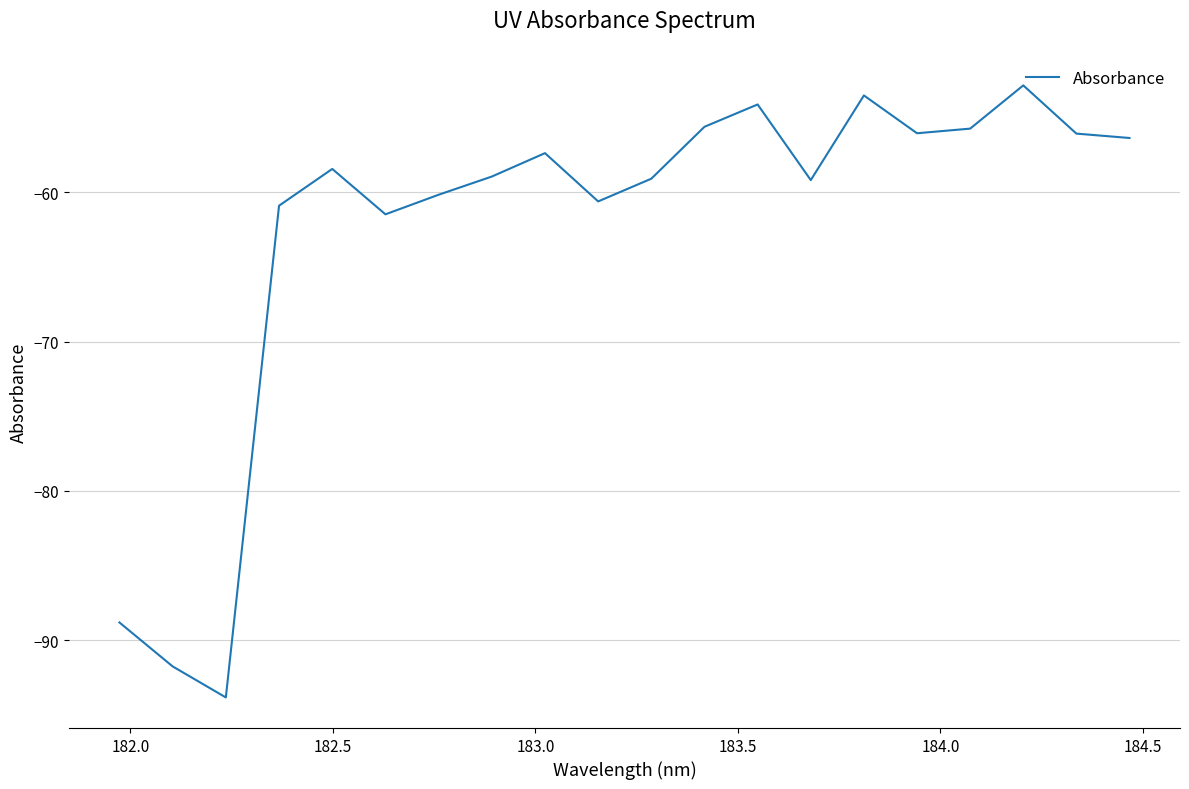

Does the chart have visible grid lines?

Yes